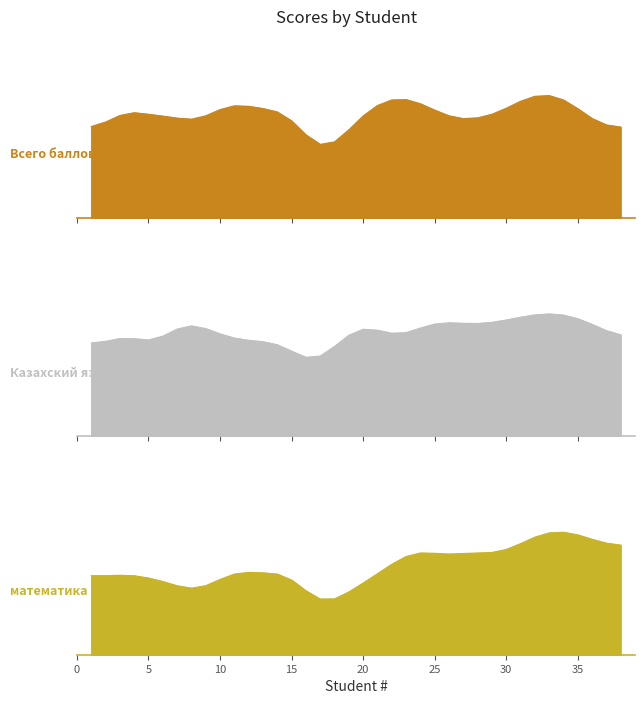

True or false: математика has a value of 22 at 7.

True